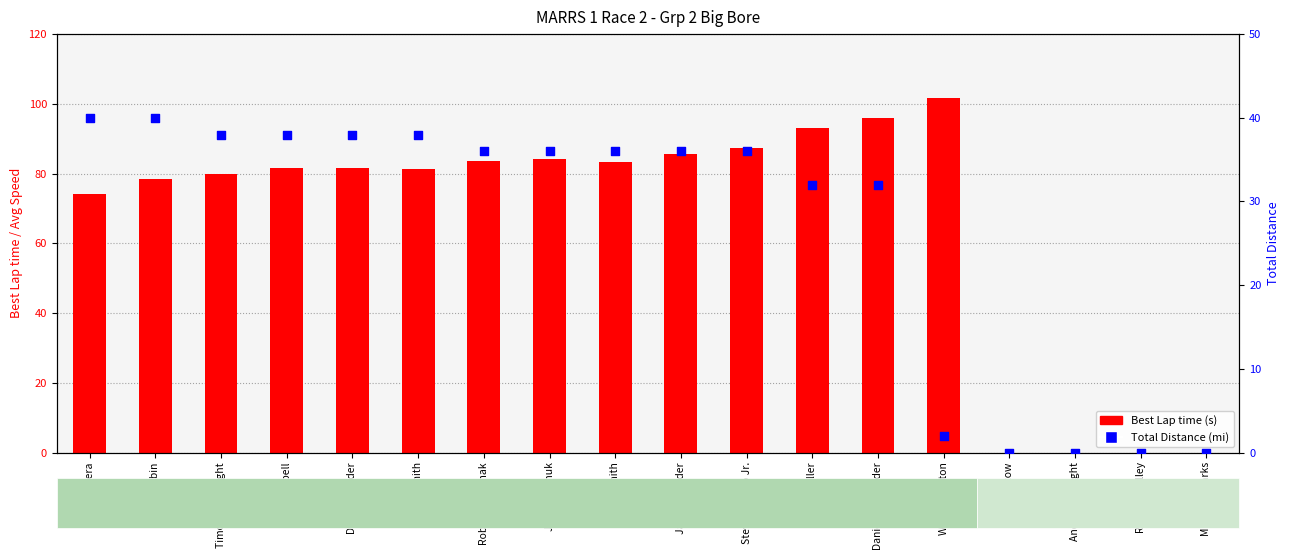

At which category is the sum across all series the highest?

Daniel O. Licklider